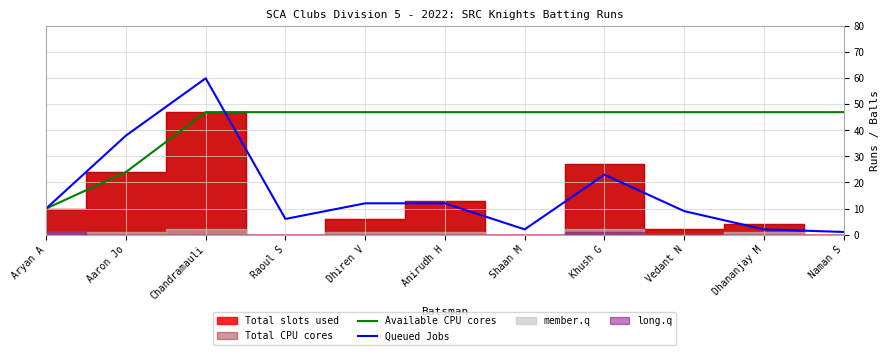

What is the maximum value for Queued Jobs?

60